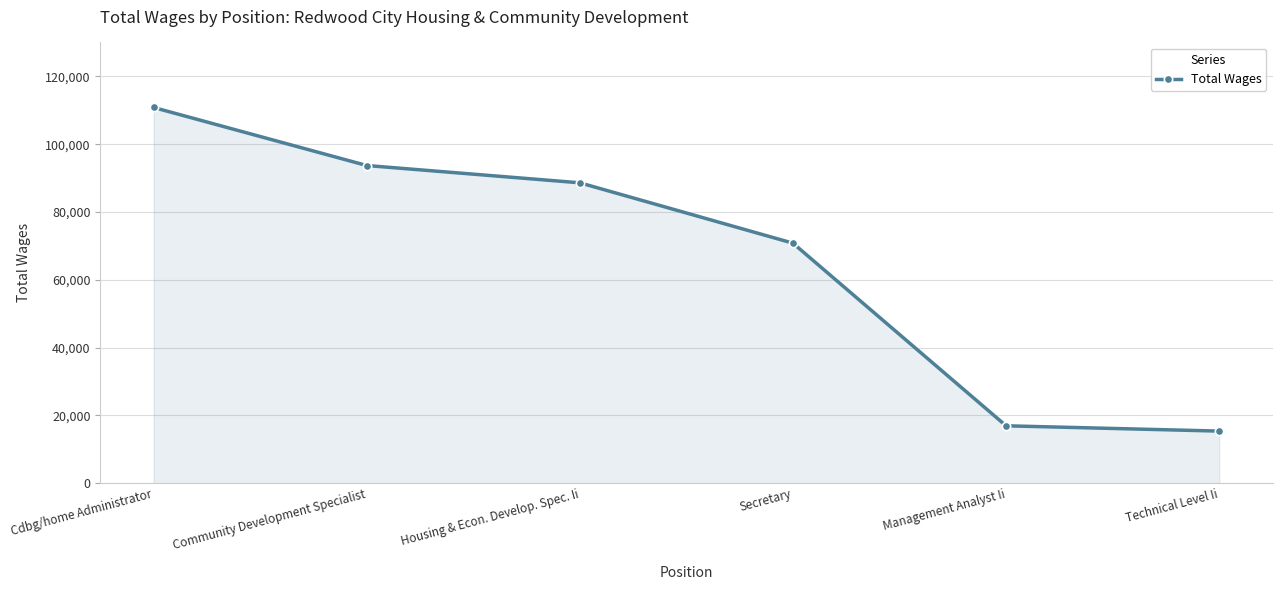

True or false: the data shows 160499 at Community Development Specialist.

False